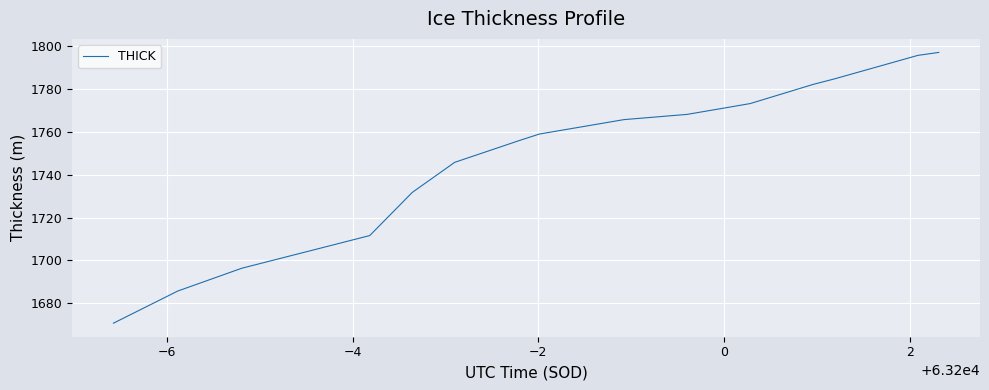

What is the difference between the maximum and minimum values?

126.3